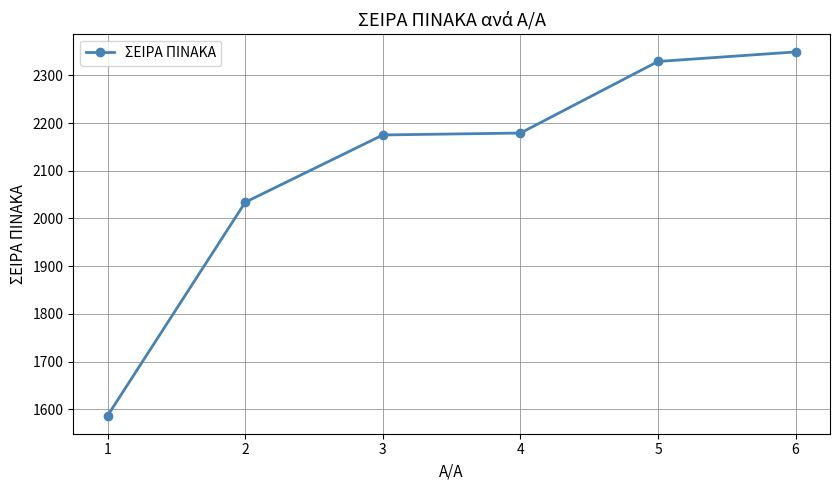

What is the value of the 1st point from the left?

1587